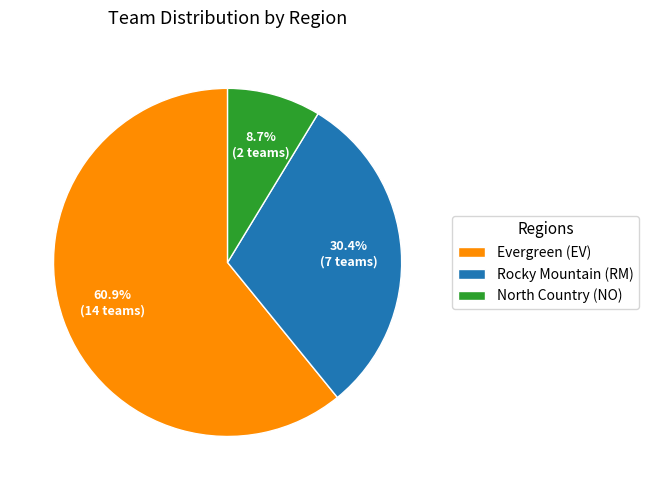

What is the largest slice in the pie chart?

Evergreen (EV)